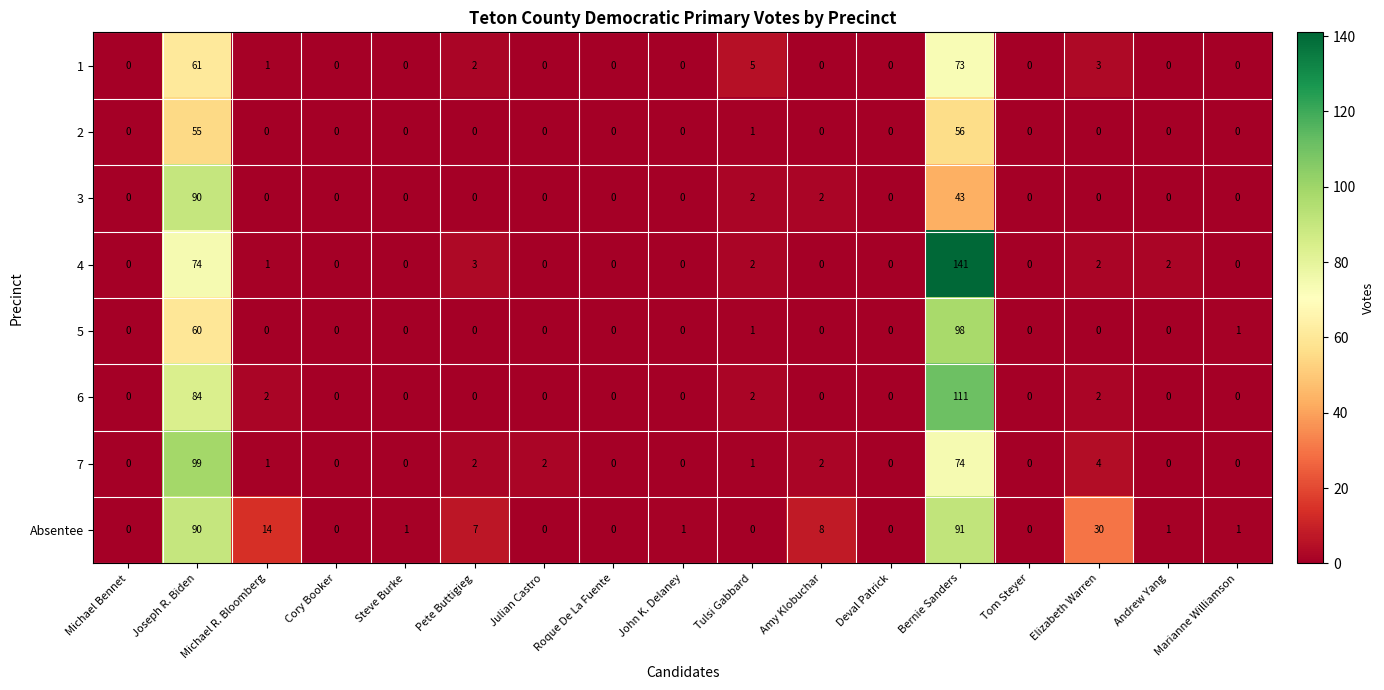

Which series changed the most between Steve Burke and Pete Buttigieg?

Absentee